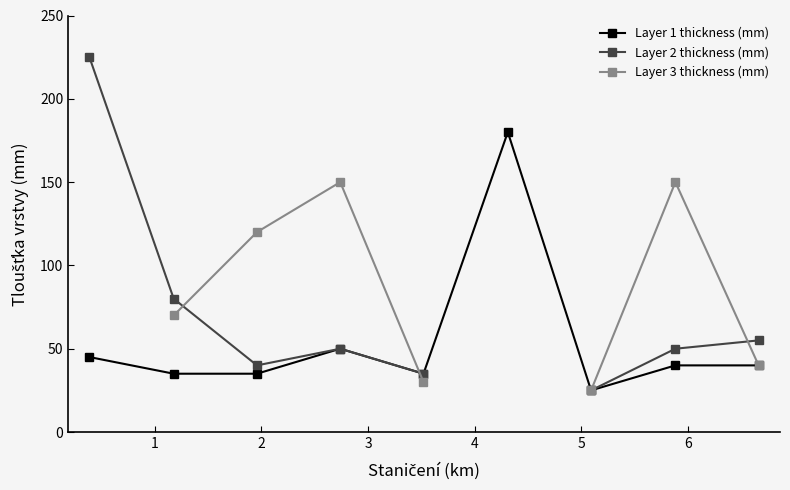

What is the highest value of the Layer 1 thickness (mm) series?

180